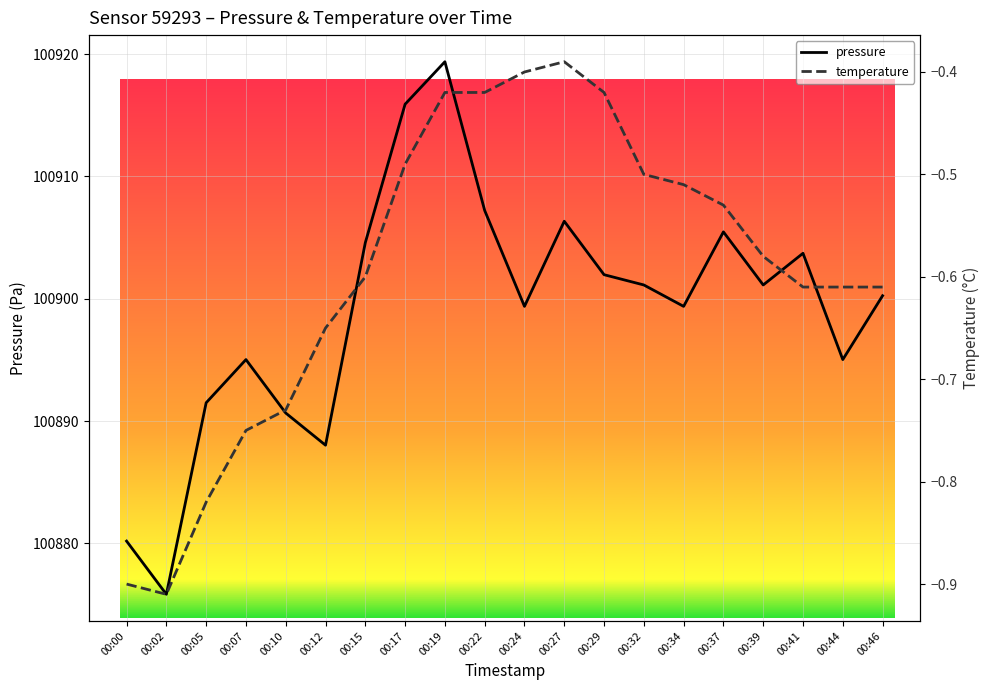

List the series in order of their peak value, lowest first.

temperature, pressure